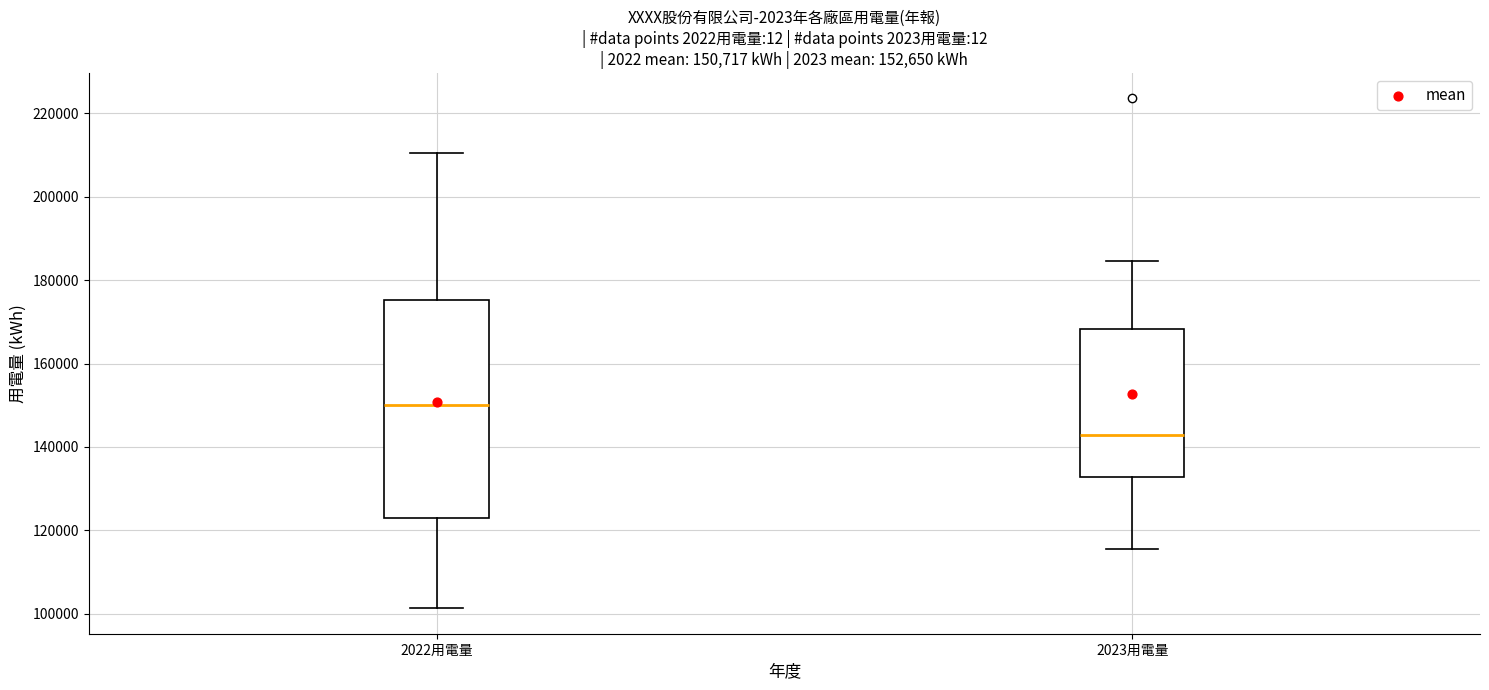

Which box's median line is the lowest?

2023用電量